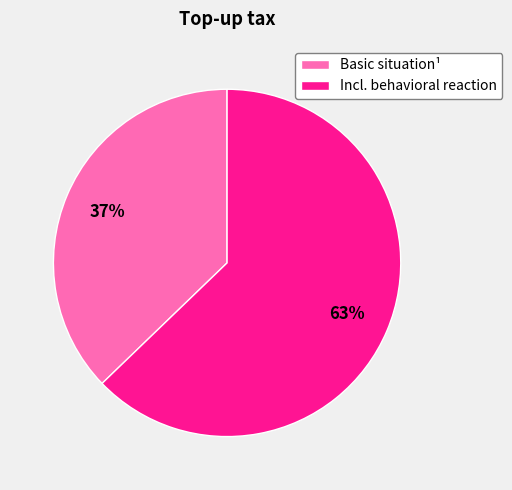

To the nearest percent, what is the difference between the Basic situation¹ and Incl. behavioral reaction slice percentages?

26%